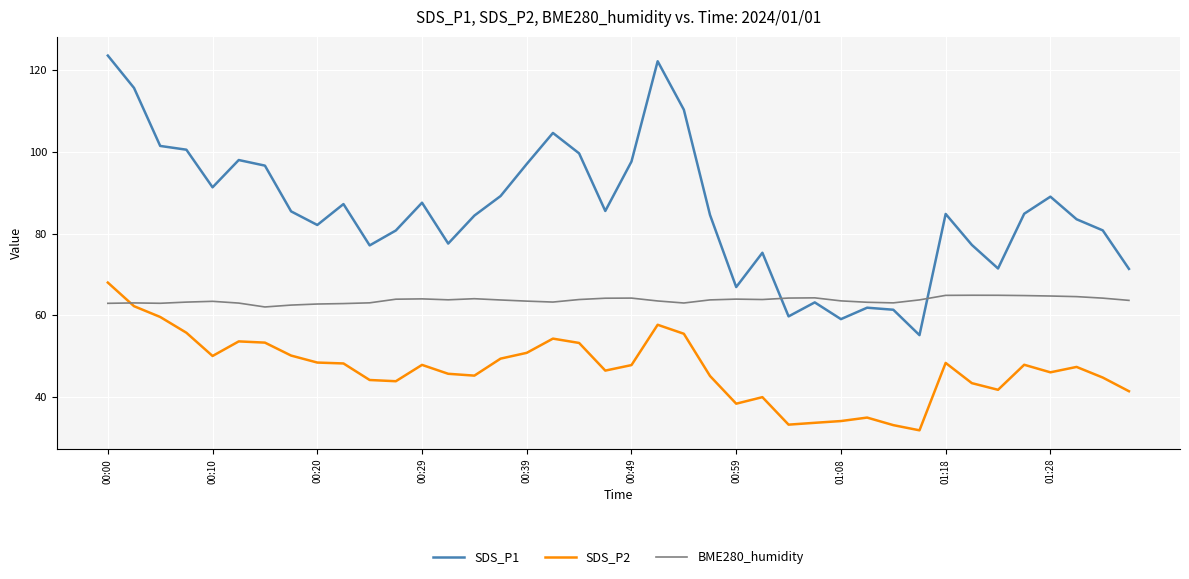

What is the sum of all BME280_humidity values?

2546.7